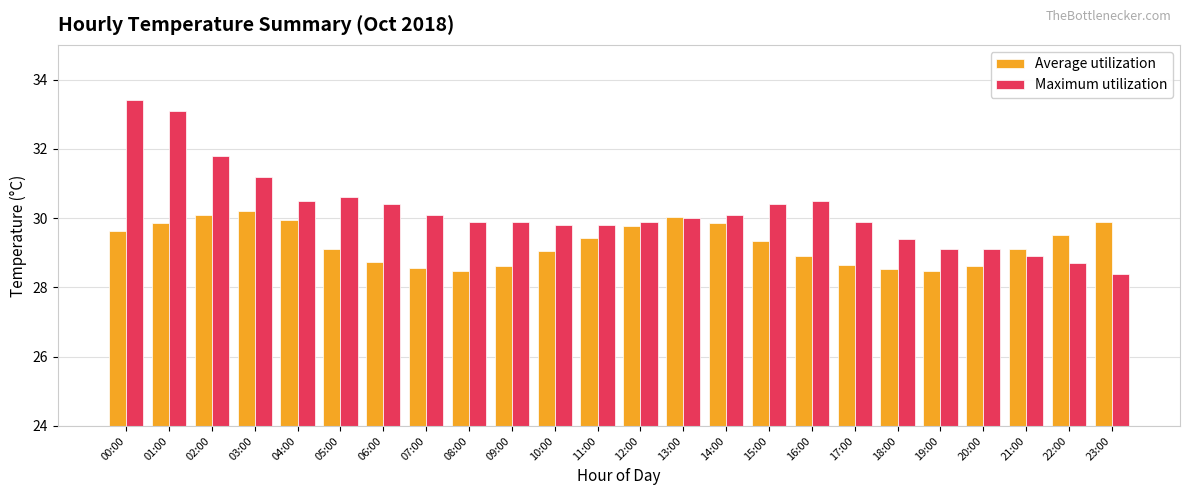

The Maximum utilization series shows 29.9 at 08:00. True or false?

True